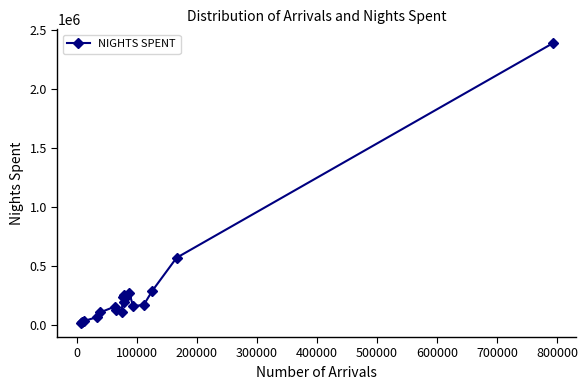

What is the minimum value shown in the chart?

16099